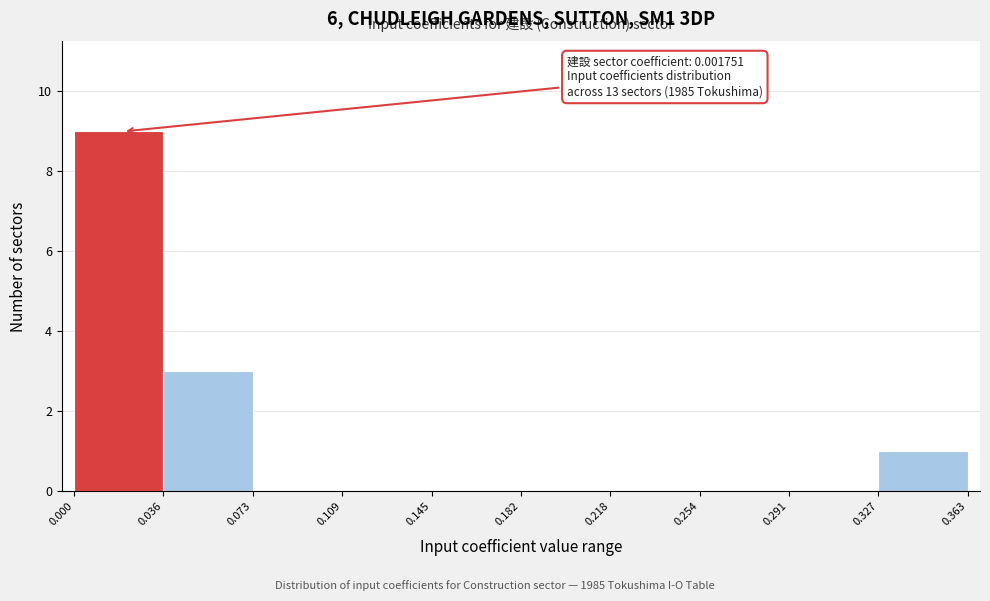

Which range on the x-axis has the tallest bar?

0.000 to 0.036